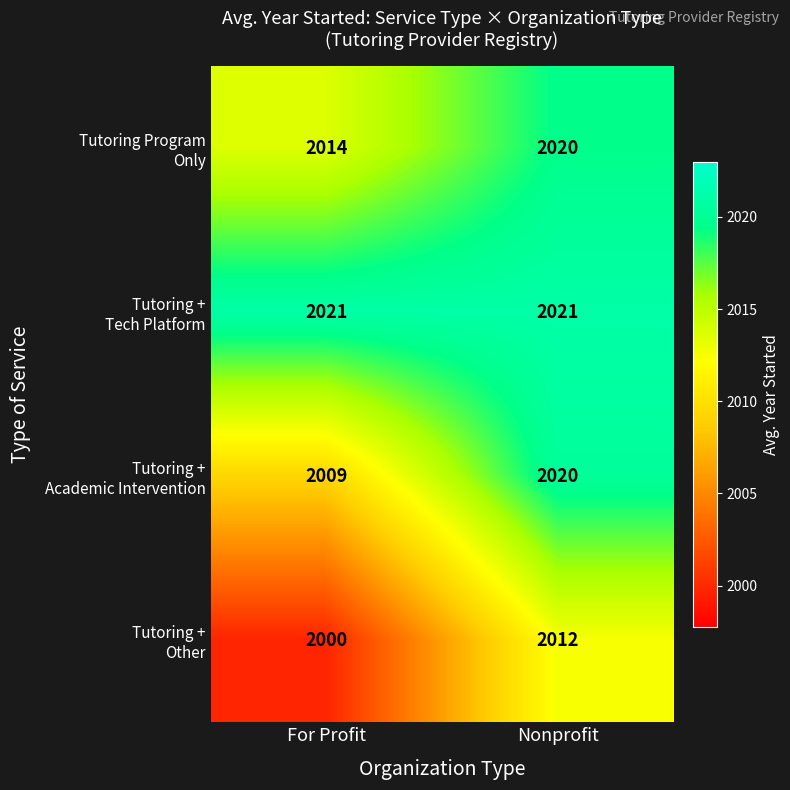

At which category does the chart reach its minimum across all series?

For Profit